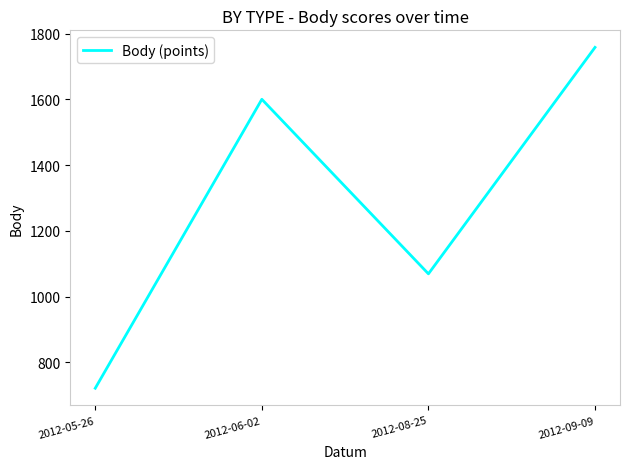

How many interior local peaks (higher than both neighbors) does the data have?

1